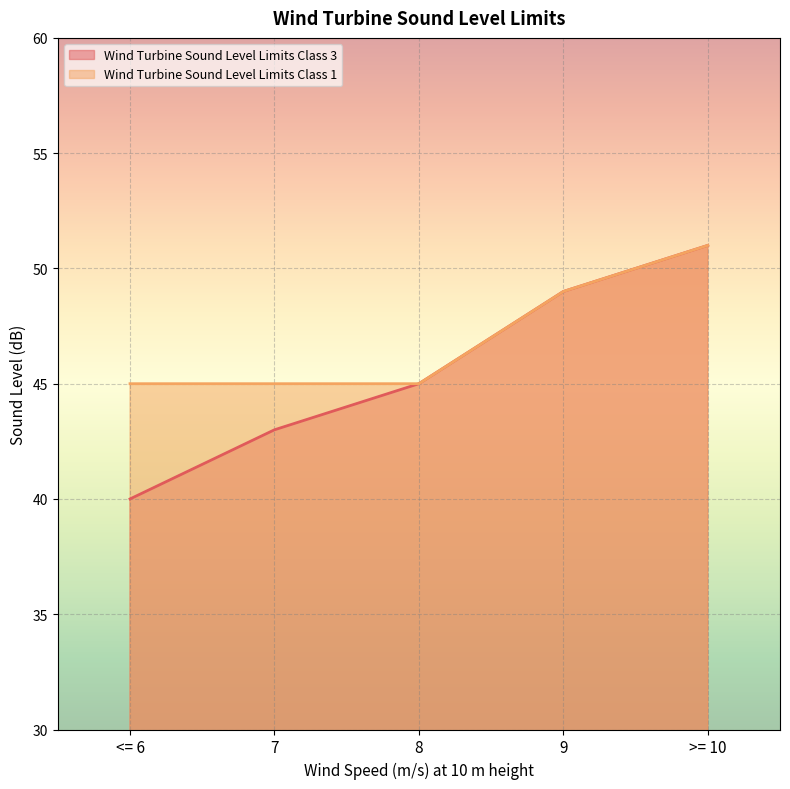

What is the difference between the Wind Turbine Sound Level Limits Class 3 values at >= 10 and 7?

8